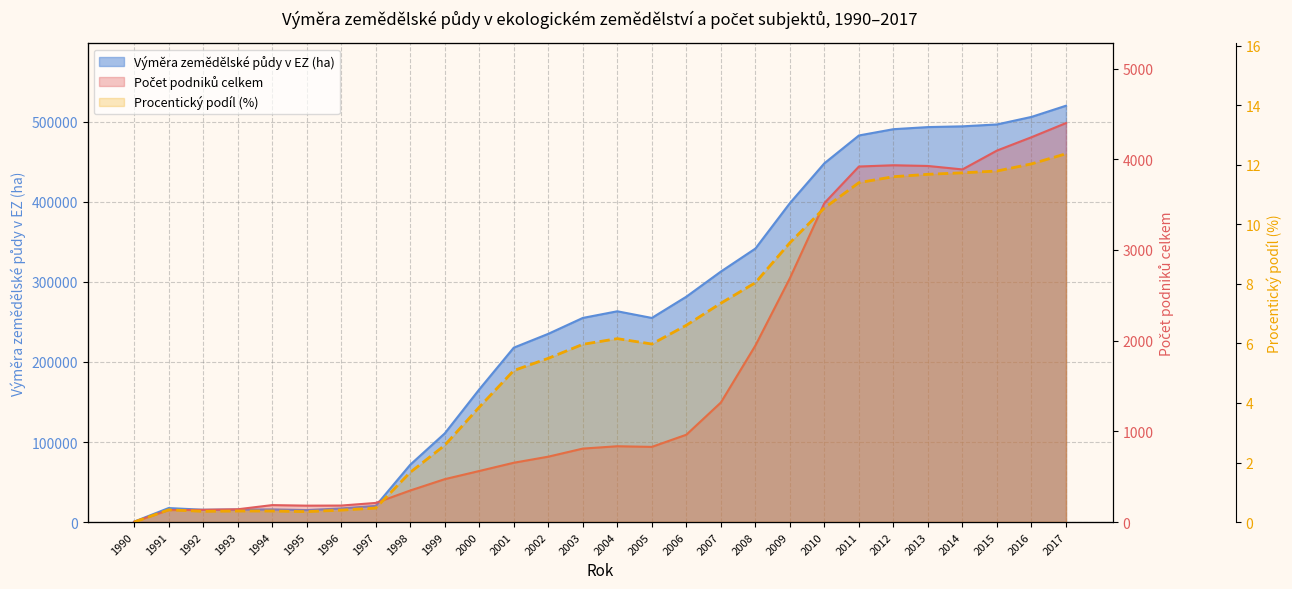

What is the average value of the Výměra zemědělské půdy v EZ (ha) series?

248513.6